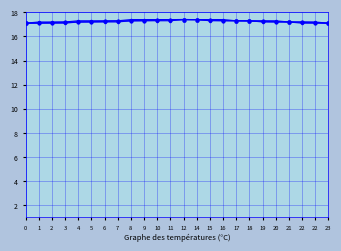

What is the total value across all series at 6?

51.8